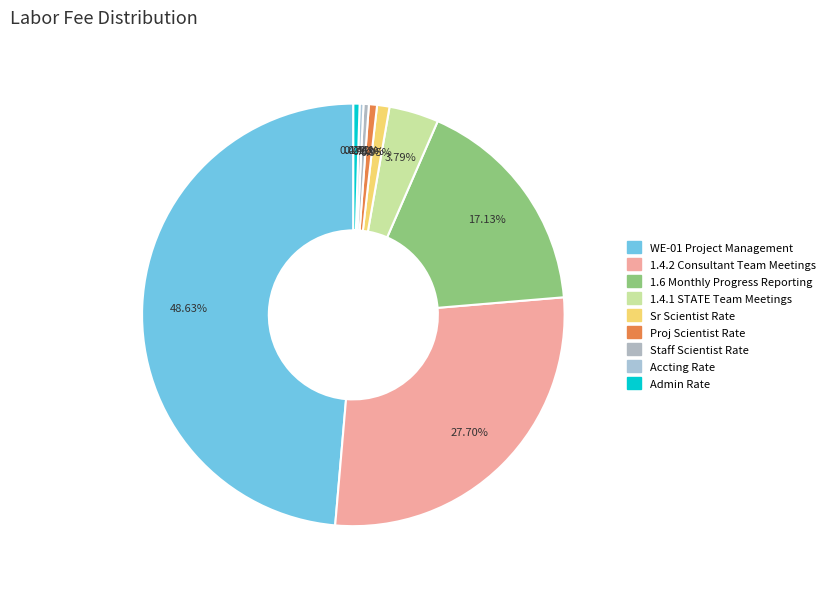

How many slices are in this pie chart?

9